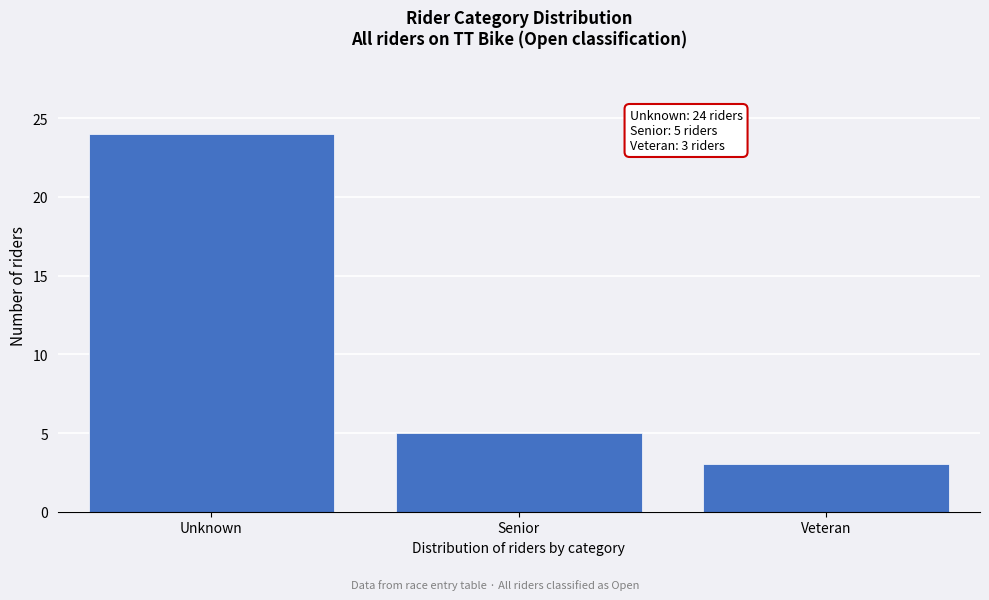

Reading left to right, list all the values displayed in this chart.

24	5	3